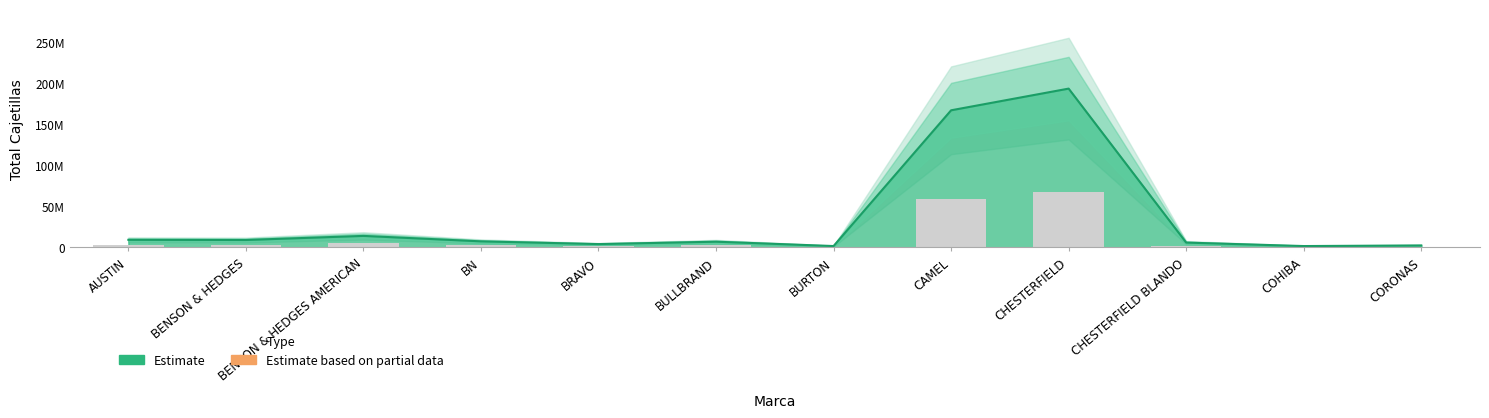

Does the chart contain stacked bars?

No